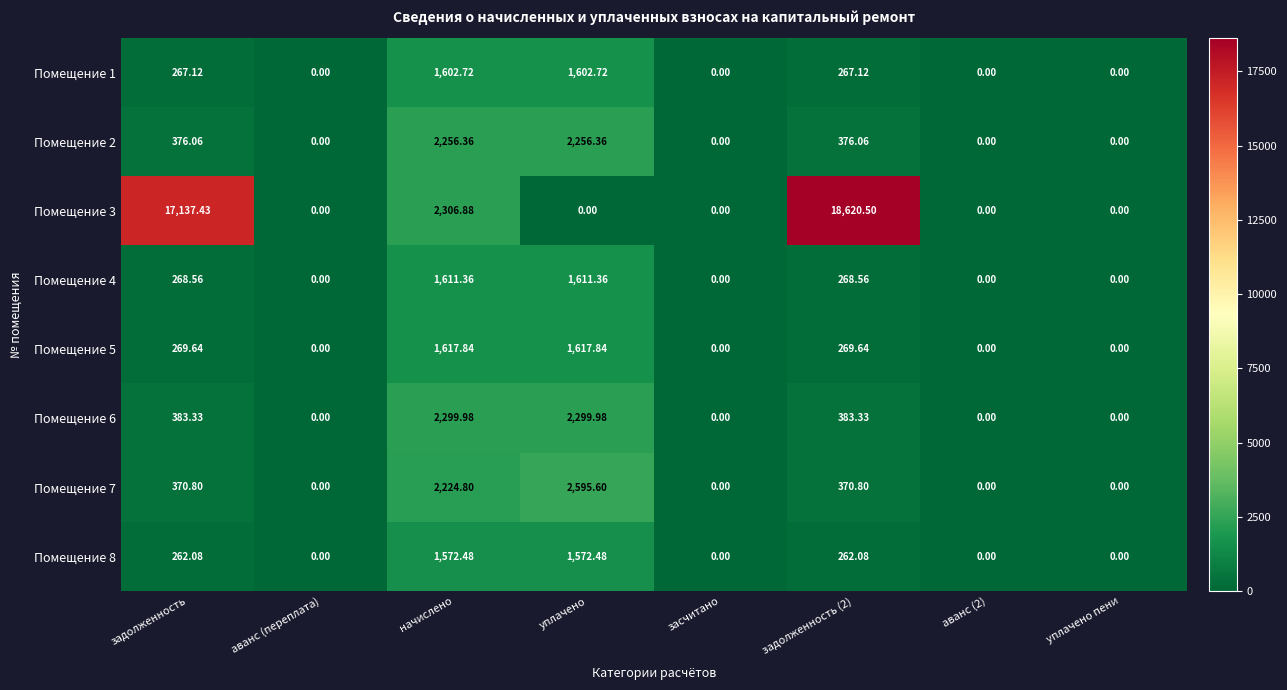

Is the value of Помещение 3 at аванс (2) greater than the value of Помещение 6 at начислено?

No